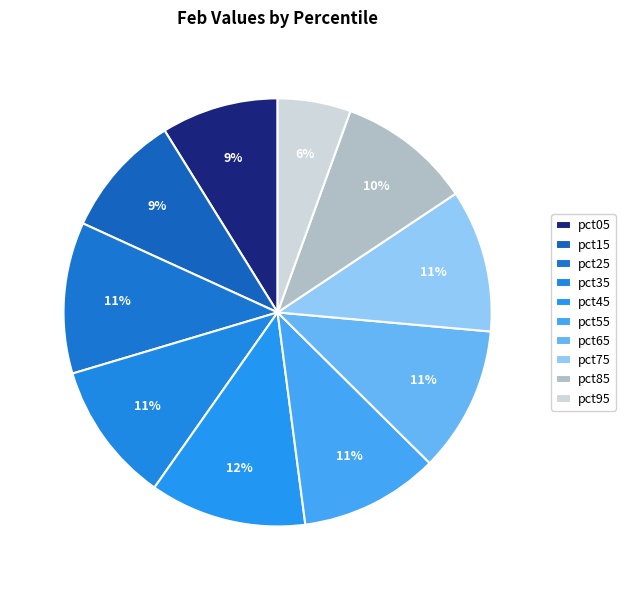

How many slices are in this pie chart?

10